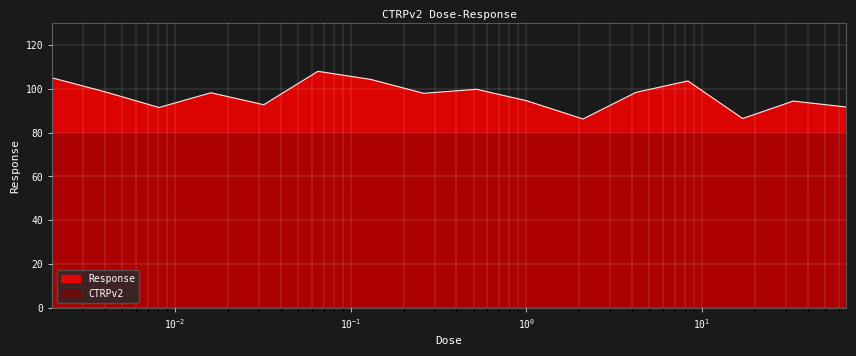

What is the ratio of the value at 8.3 to the value at 0.032?

1.1